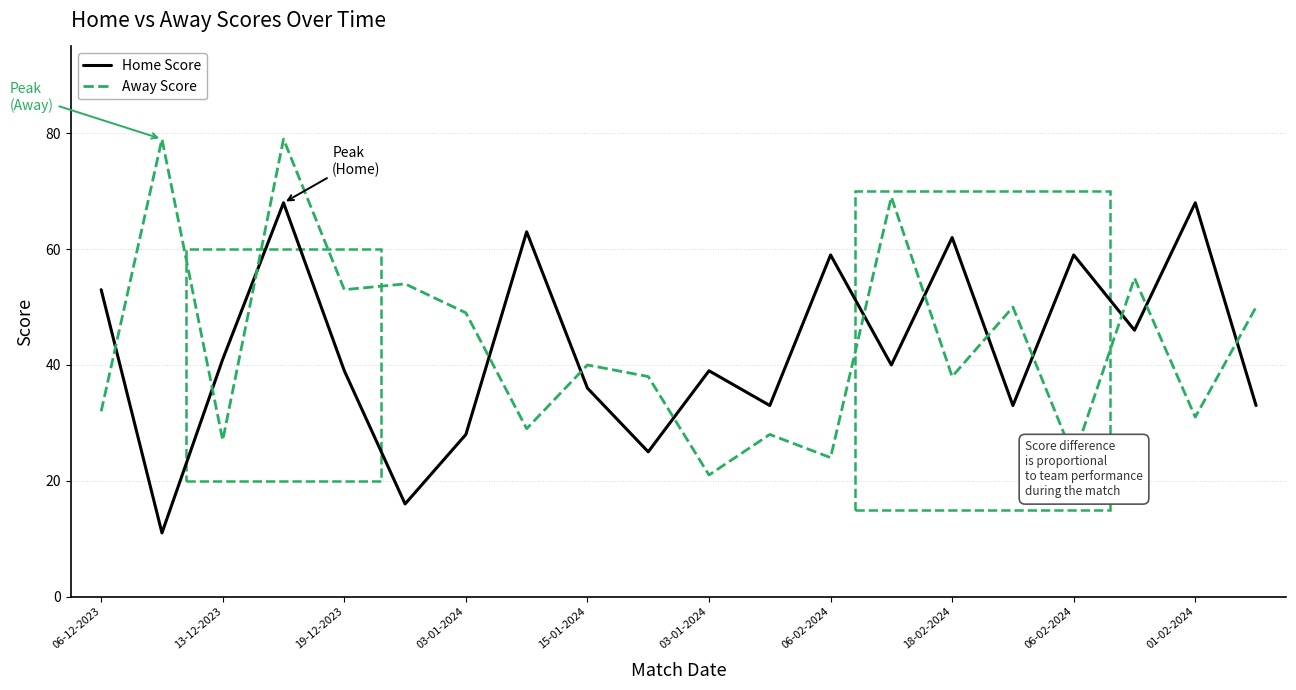

How many times do Home Score and Away Score cross each other?

13